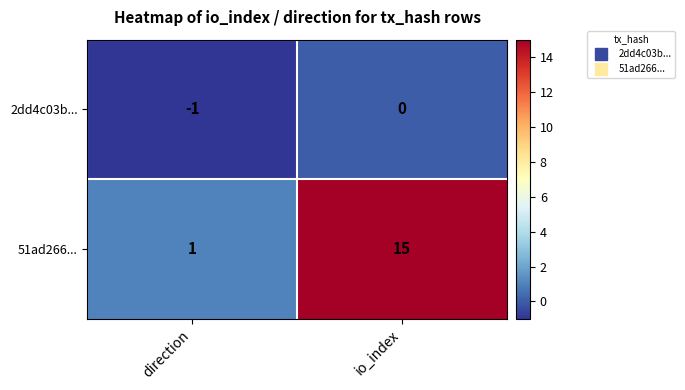

At direction, list the series in order from largest to smallest.

51ad266..., 2dd4c03b...